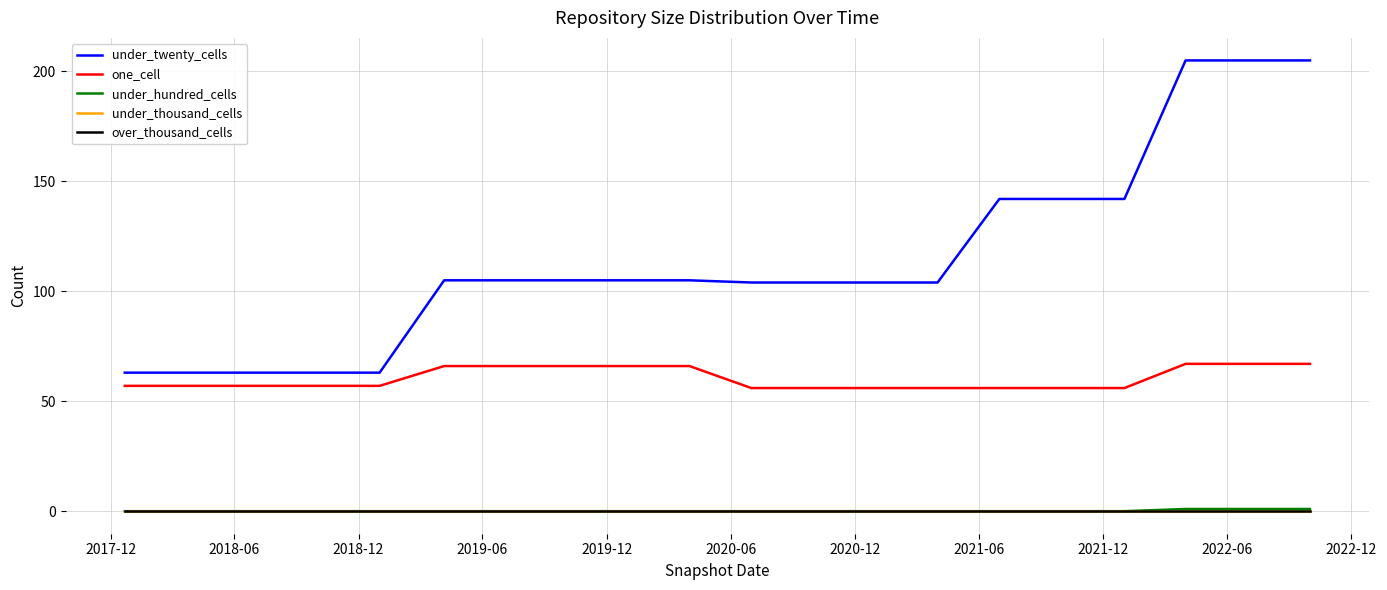

What is the sum of all under_hundred_cells values?

3